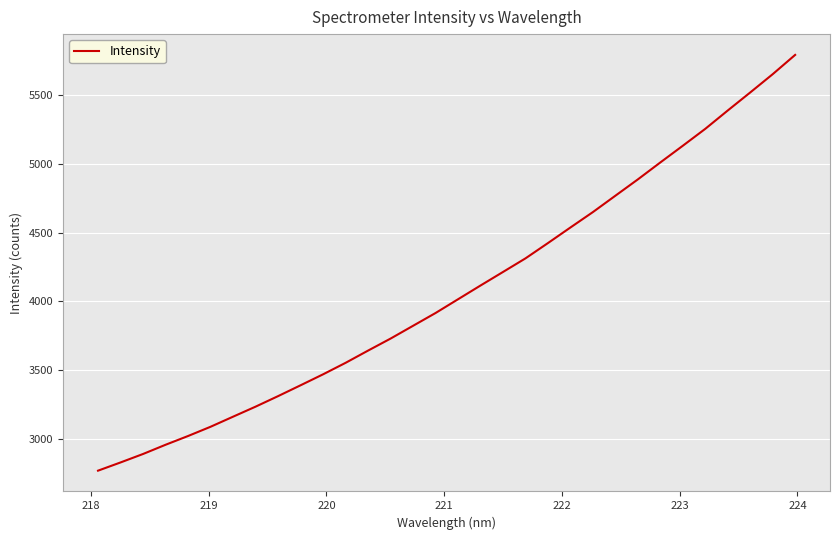

What is the maximum value shown in the chart?

5794.3